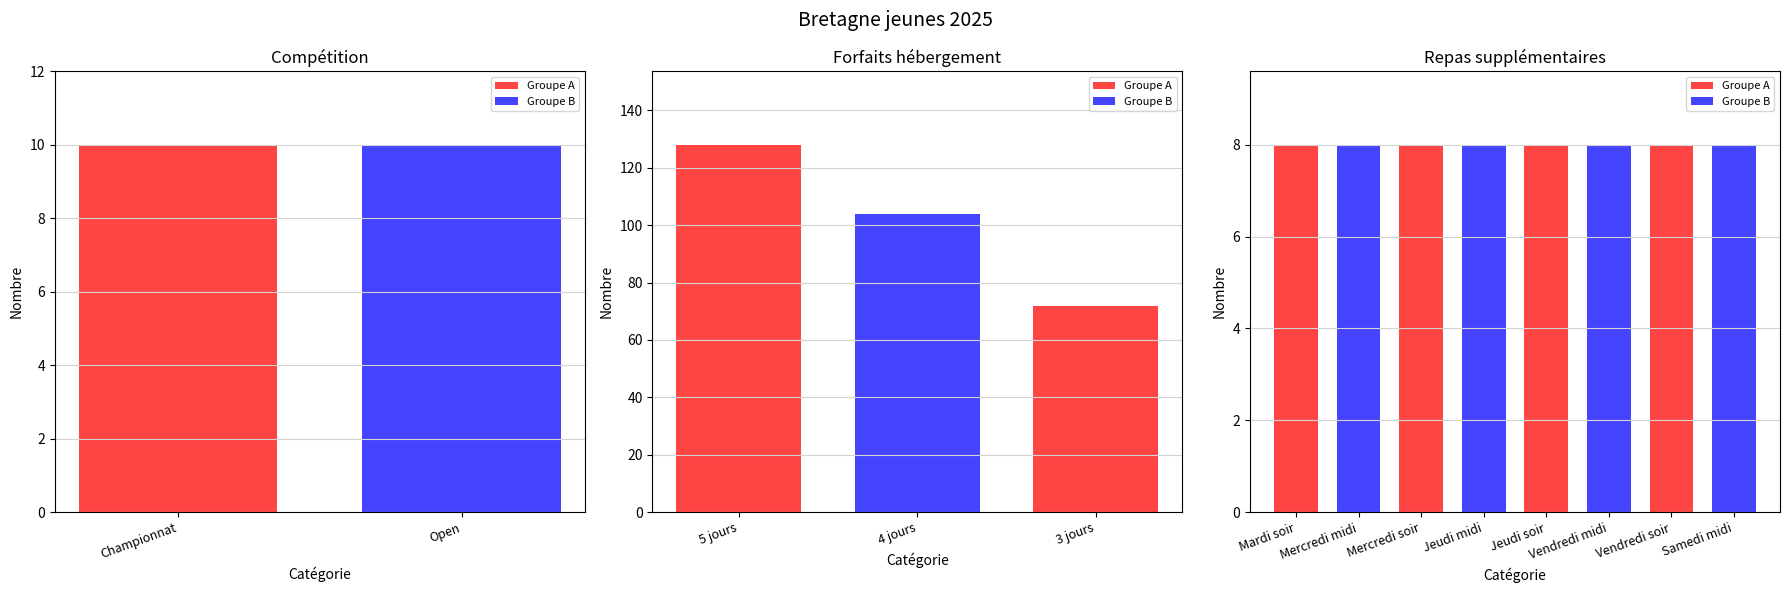

Which category has the lowest value in the Total series?

Championnat